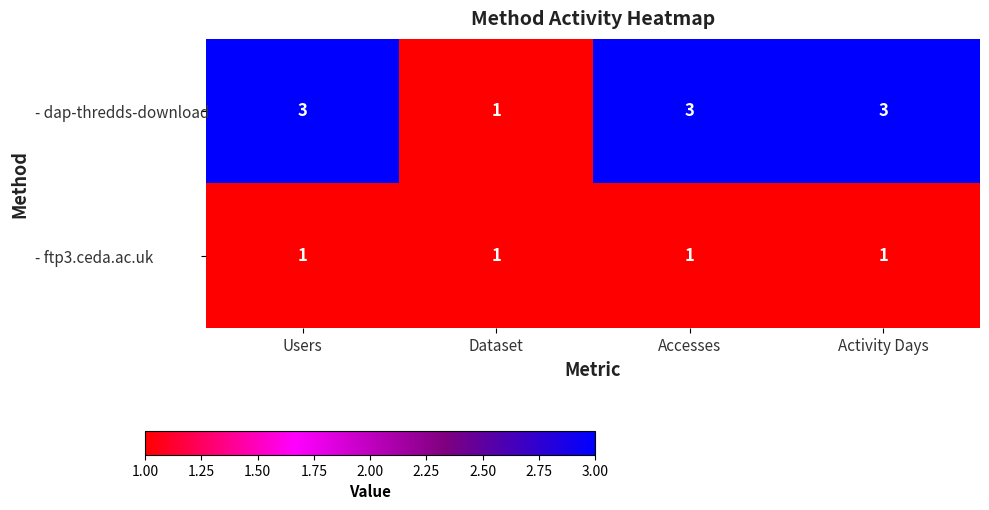

Is the value of - dap-thredds-download at Activity Days greater than the value of - ftp3.ceda.ac.uk at Users?

Yes